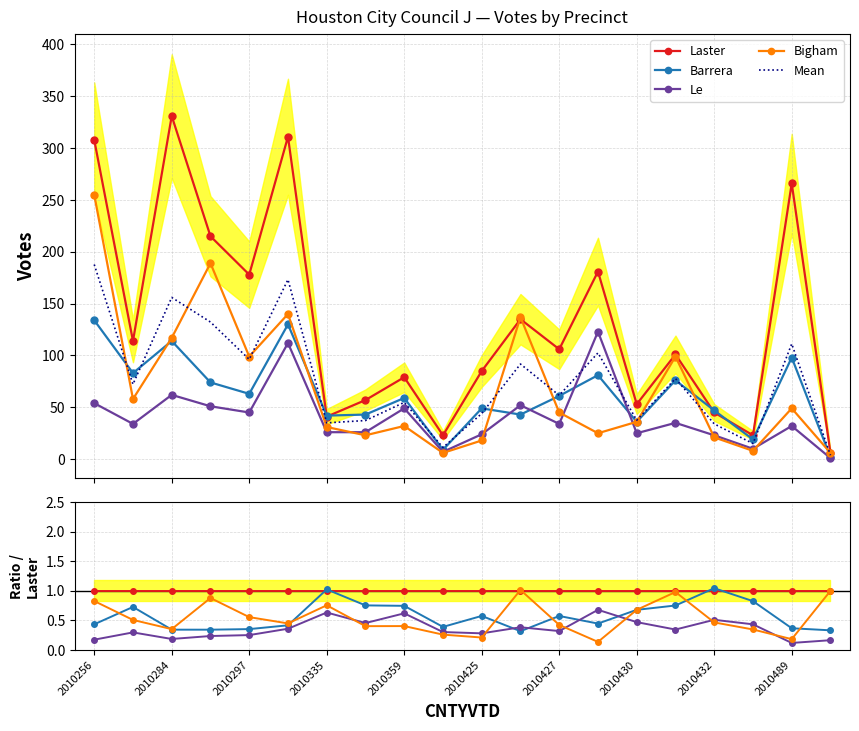

Count the number of categories in the chart.

20